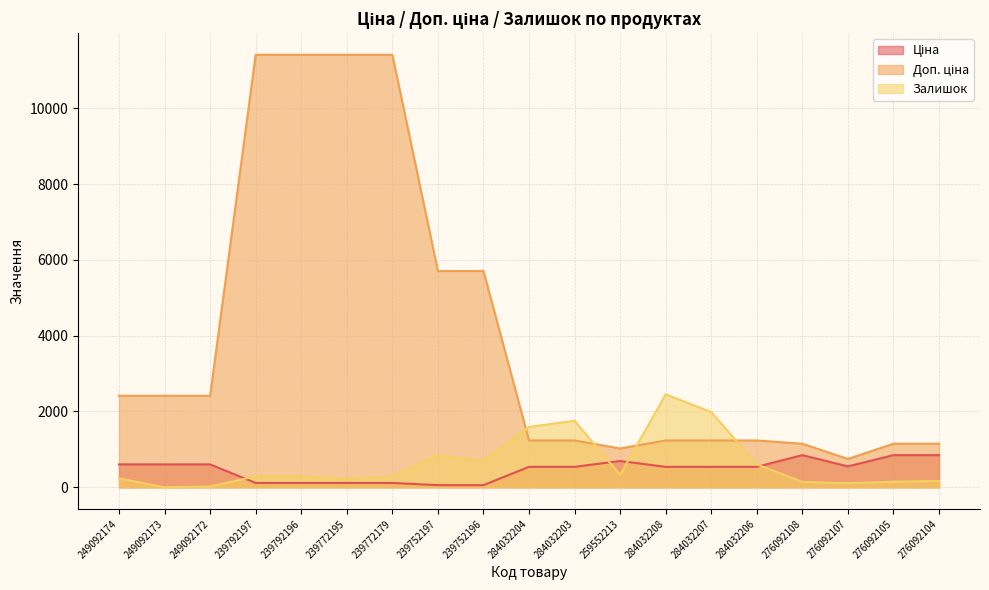

How many series are shown in this chart?

3